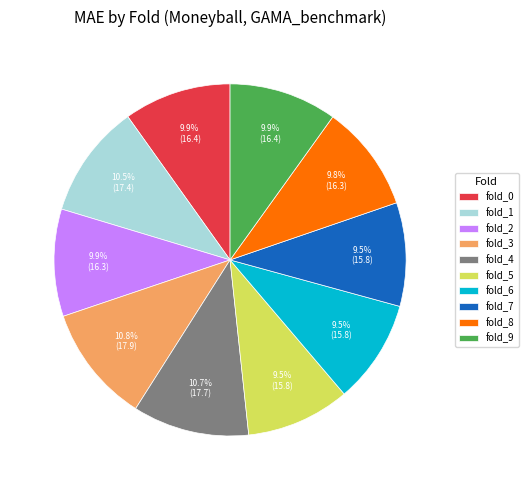

Is there any slice that represents more than half of the pie?

No